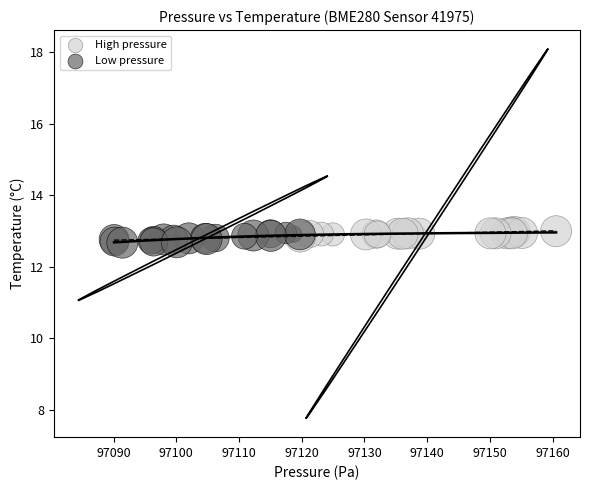

Which series contains the lowest Y value?

Low pressure